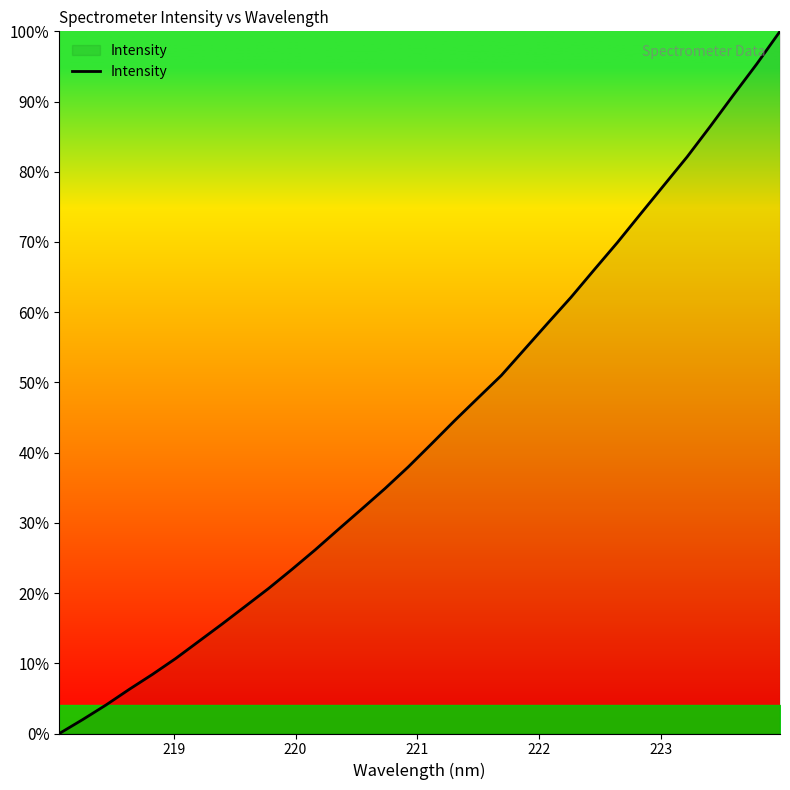

True or false: the data has more than 0 interior local peaks.

False